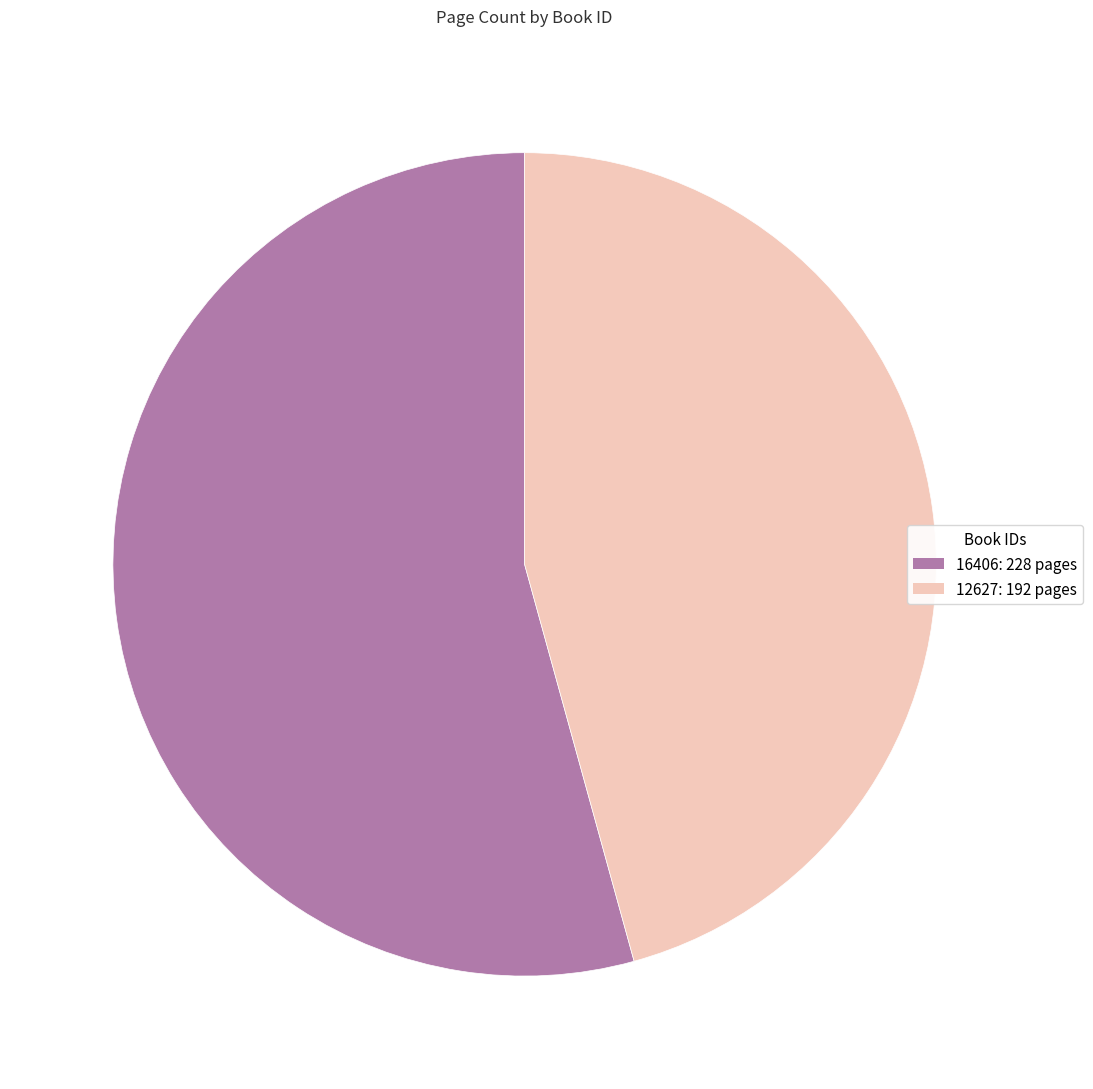

The 16406 slice represents 66% of the pie. True or false?

False